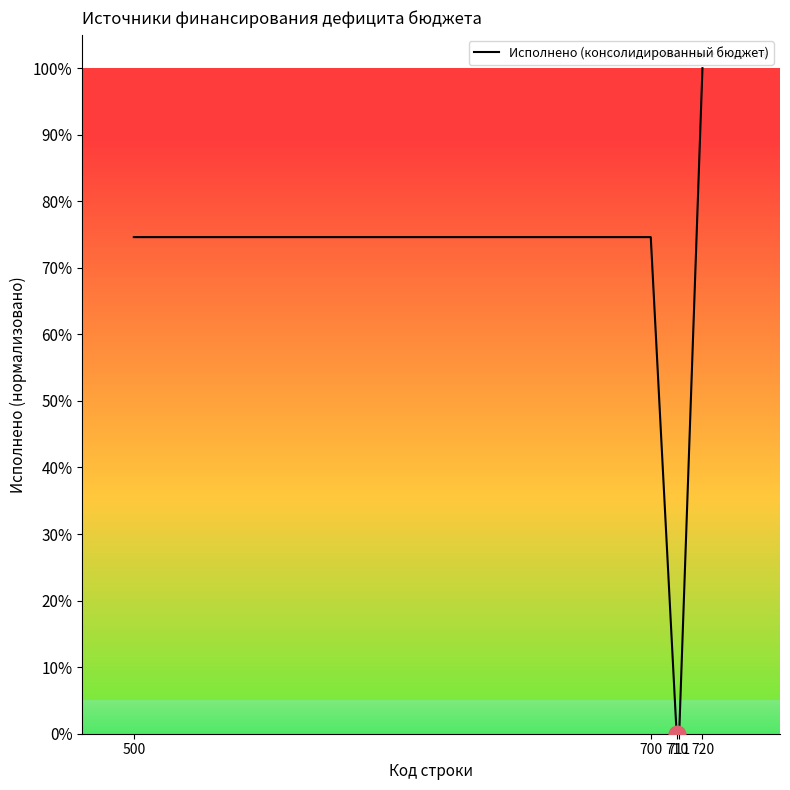

True or false: the data shows 0.0 at 710.

True